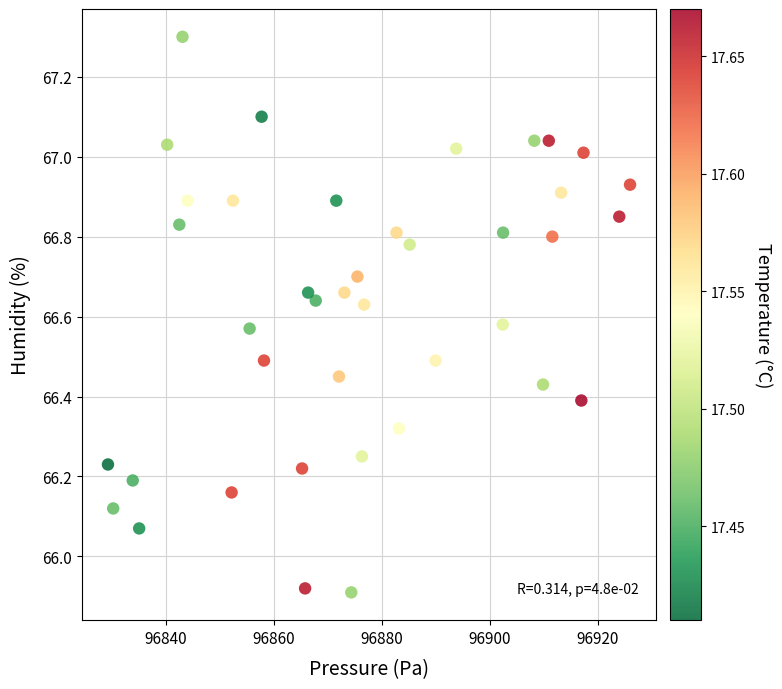

What is the range of X values (max minus min)?

96.8